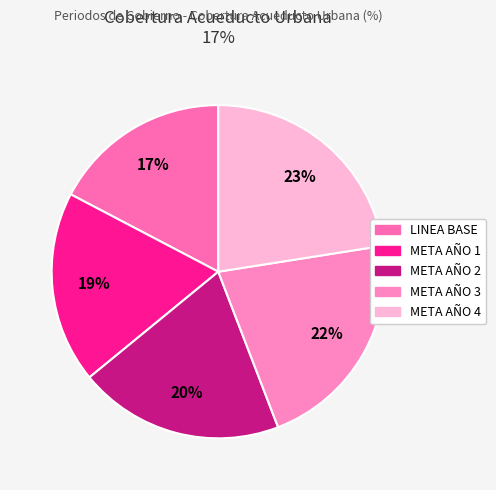

Which category has the smallest portion of the pie?

LINEA BASE